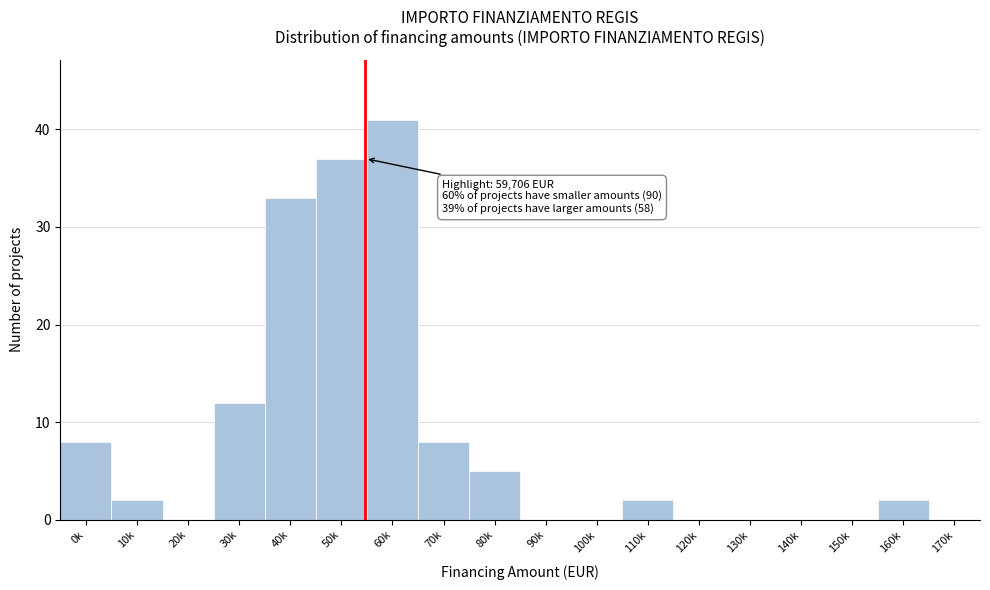

Reading left to right, transcribe all the data shown in this chart.

0k=8	10k=2	20k=0	30k=12	40k=33	50k=37	60k=41	70k=8	80k=5	90k=0	100k=0	110k=2	120k=0	130k=0	140k=0	150k=0	160k=2	170k=0